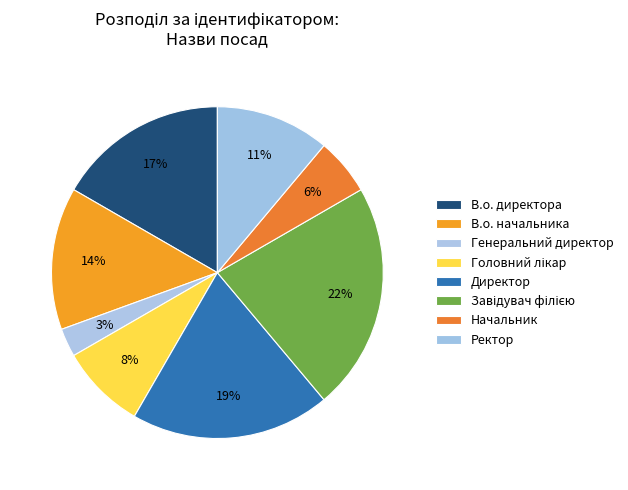

Is it true that Завідувач філією is 35% of the pie?

False